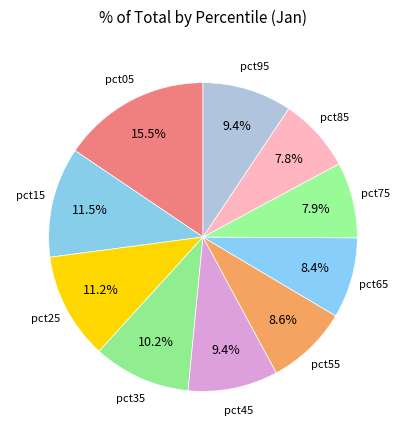

How many slices are in this pie chart?

10